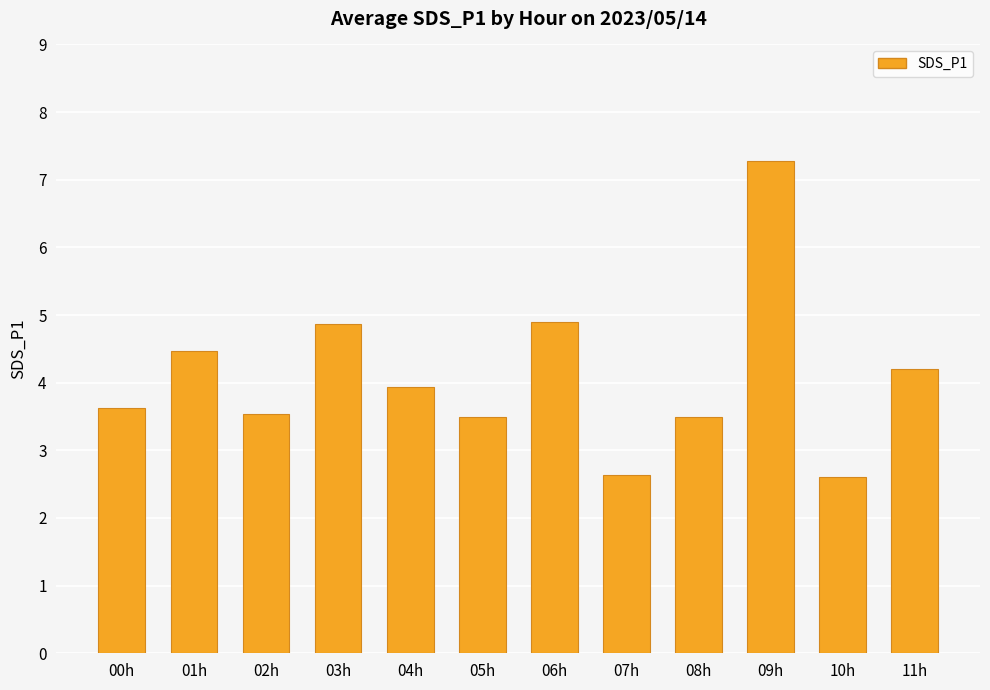

How many data points are less than 3?

2